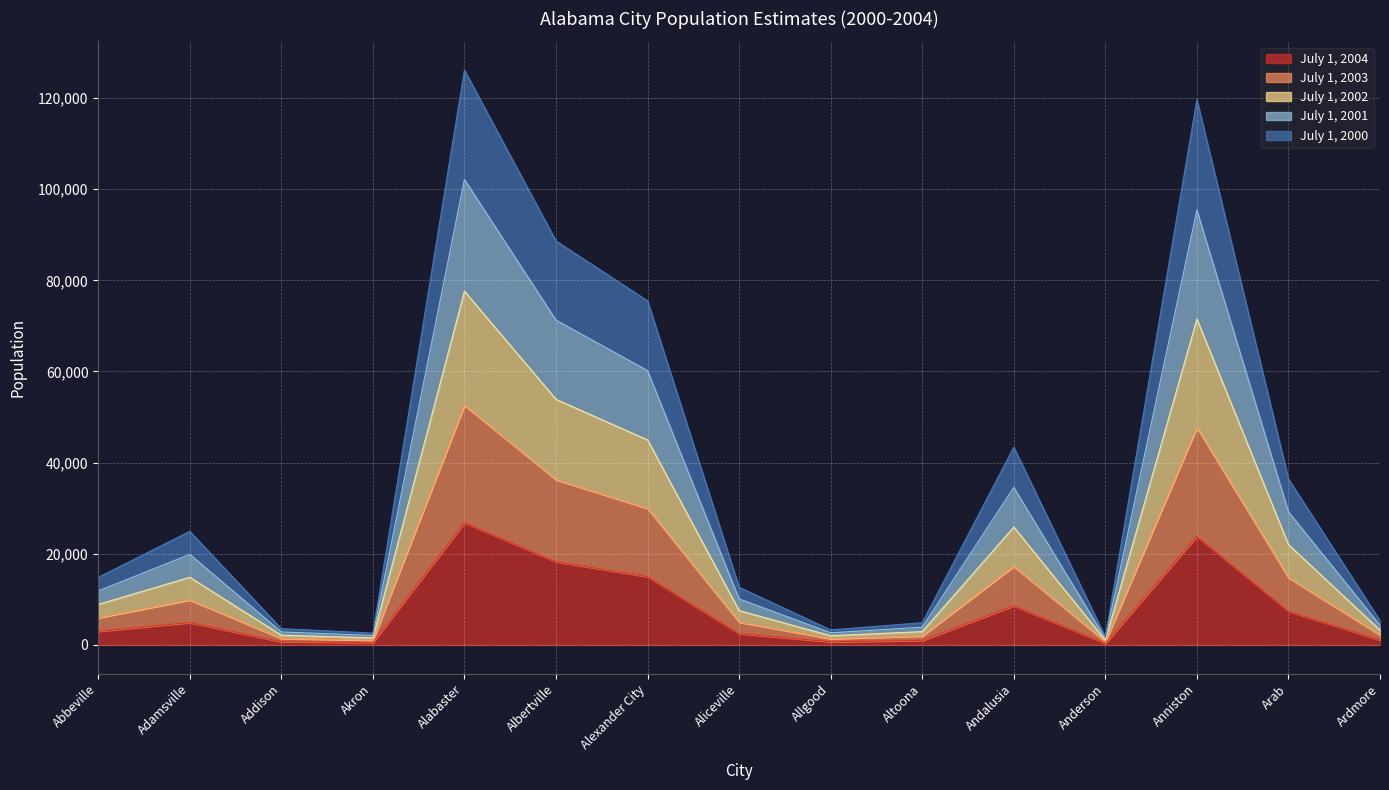

True or false: July 1, 2004 has a value of 23822 at Anniston.

True